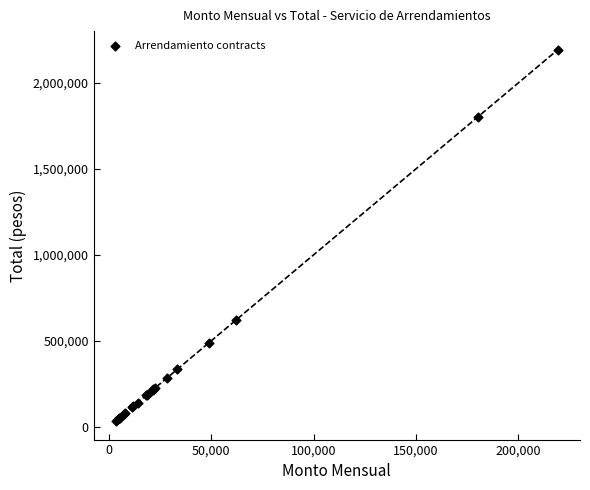

What Y value in the scatter plot is closest to 1113200?

621000